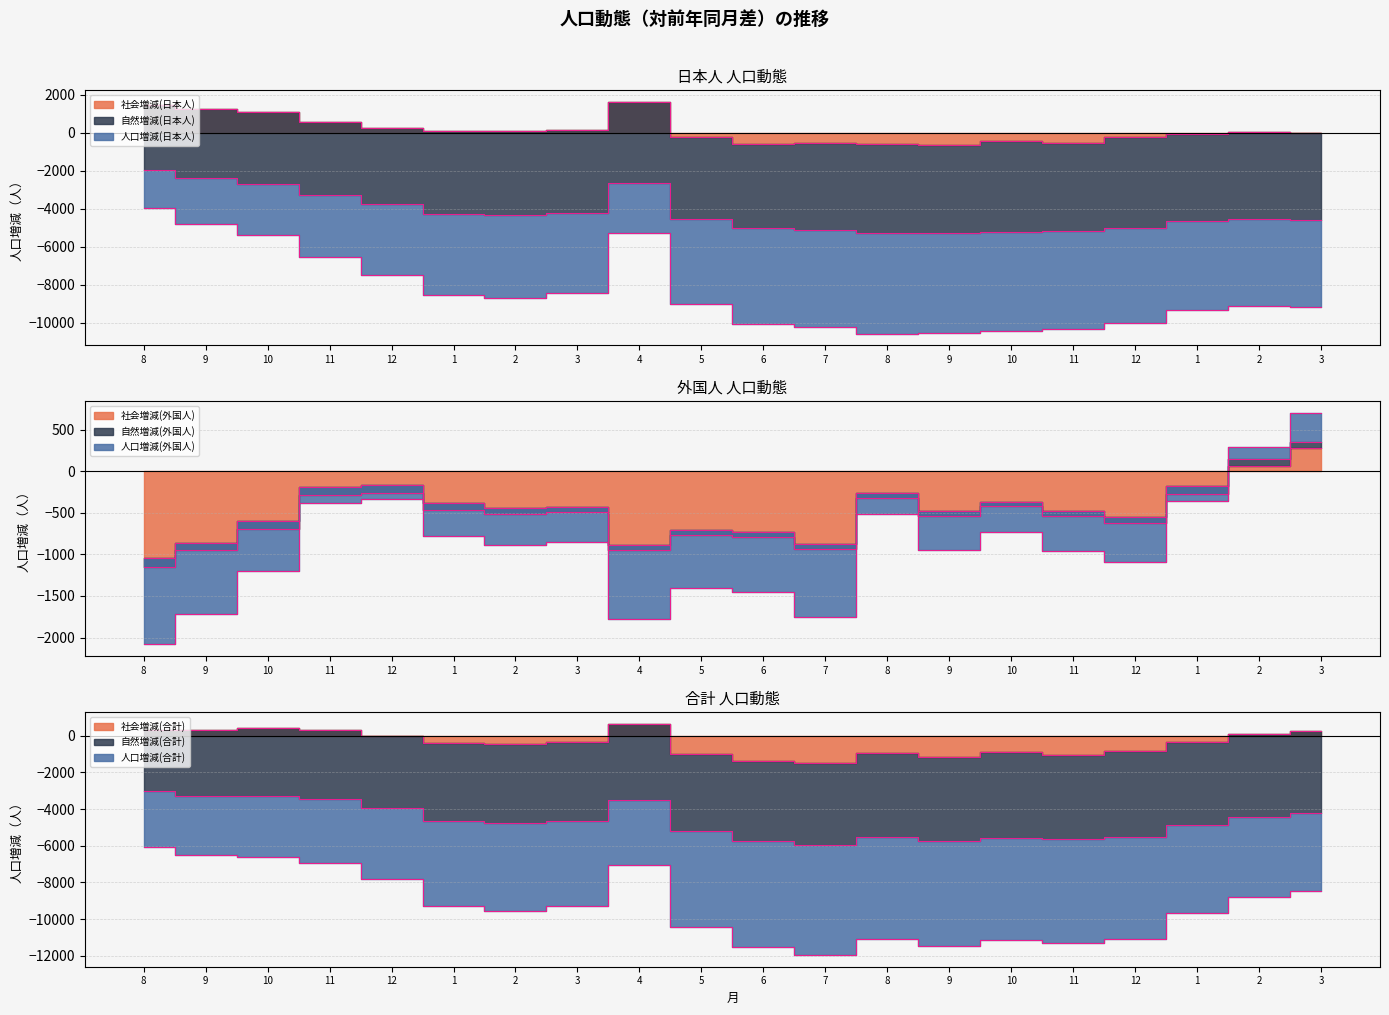

Where is the first local maximum for 人口増減(外国人)?

12